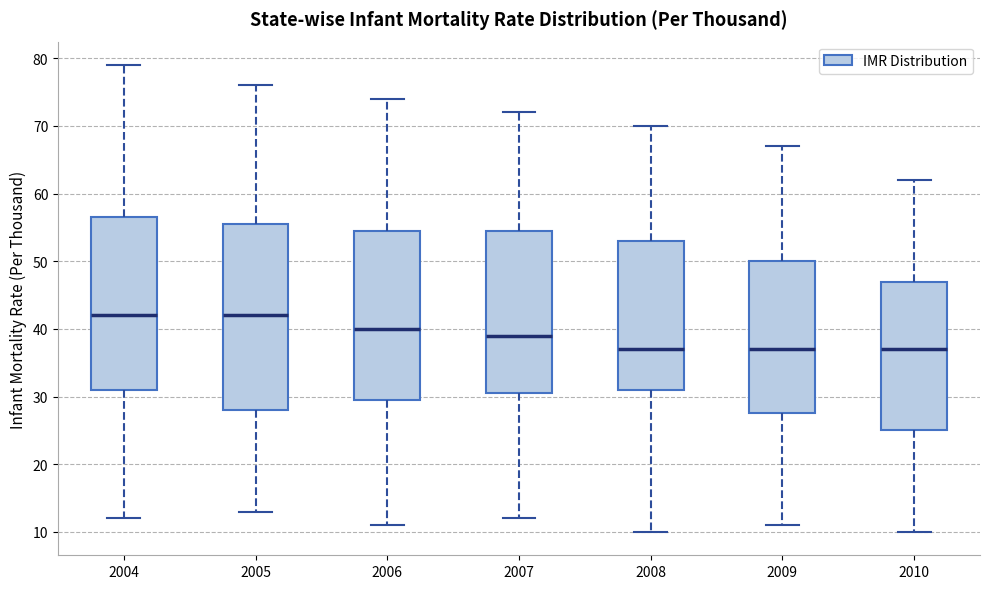

Comparing the boxes themselves (not the whiskers), which one is the tallest?

2005